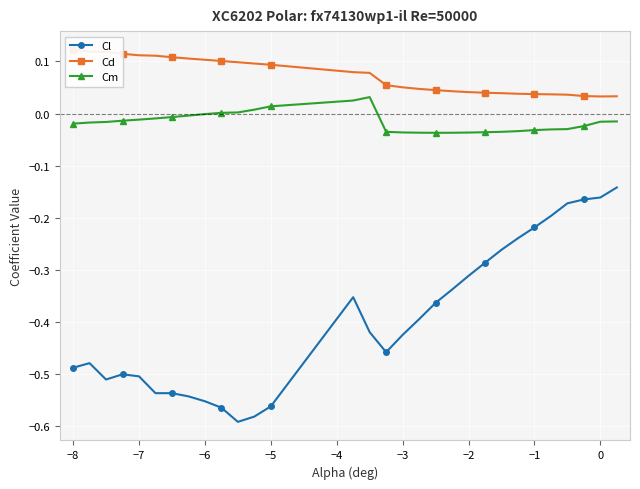

True or false: Cm has more than 0 interior local peaks.

True